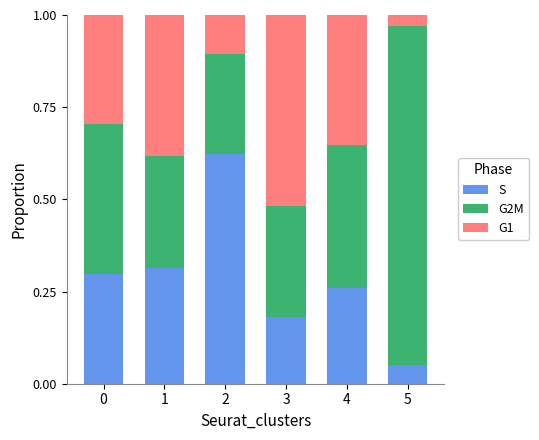

At which label does S reach its minimum?

5